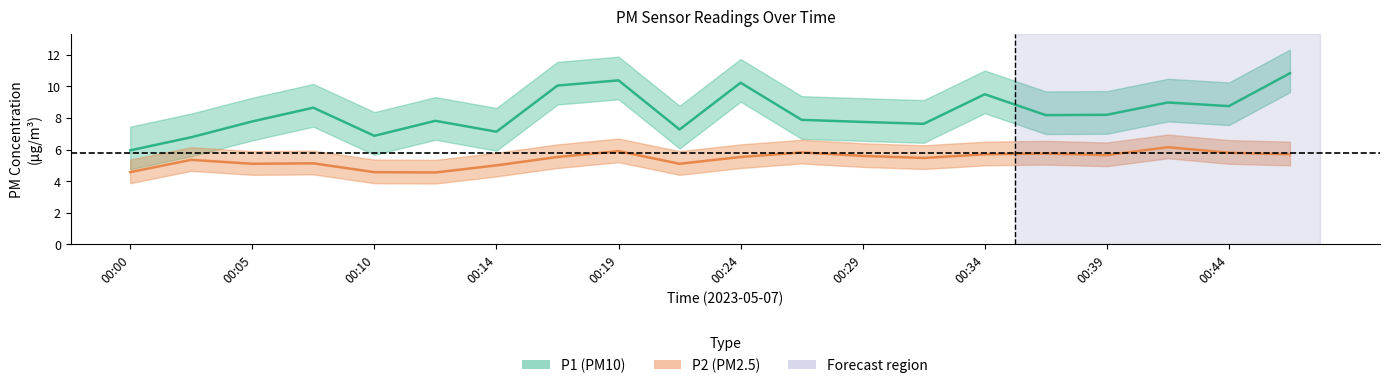

True or false: P1 and P2 intersect in this chart.

False